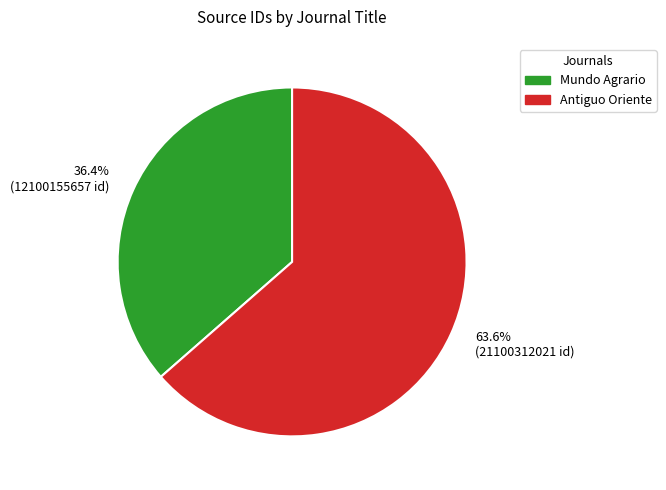

Which has a higher value, 36.4% (12100155657 id) or 63.6% (21100312021 id)?

63.6% (21100312021 id)